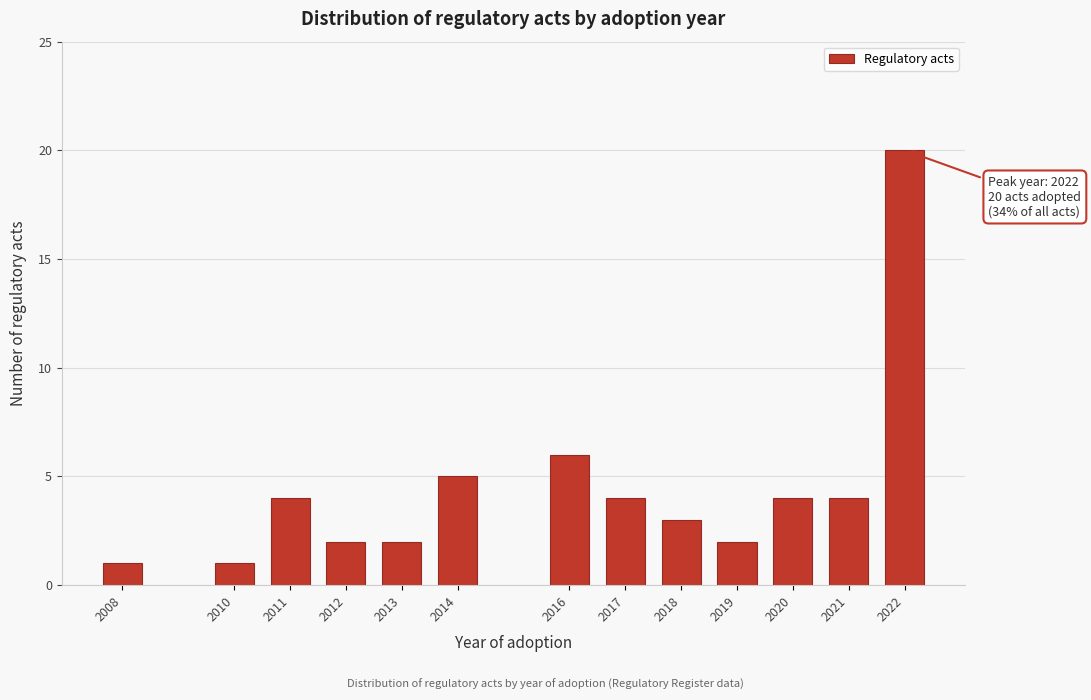

Reading right to left, what are all the values shown in this chart?

2022=20	2021=4	2020=4	2019=2	2018=3	2017=4	2016=6	2014=5	2013=2	2012=2	2011=4	2010=1	2008=1